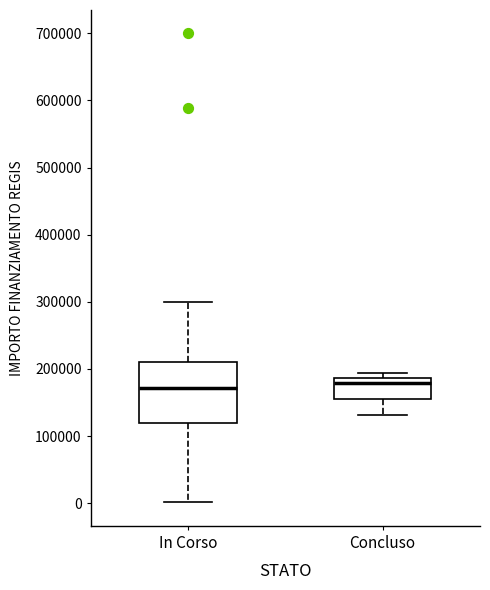

Reading left to right, transcribe this box plot: for each box, give where its median line is, the range the box spans, and where its two whiskers end, as read against the y-axis. The values are not printed on the chart, so give them approximately, as read against the axis.

In Corso: median 170000, box 120000 to 210000, whiskers 0 to 300000
Concluso: median 180000, box 150000 to 190000, whiskers 130000 to 190000 (just above the box's upper edge)